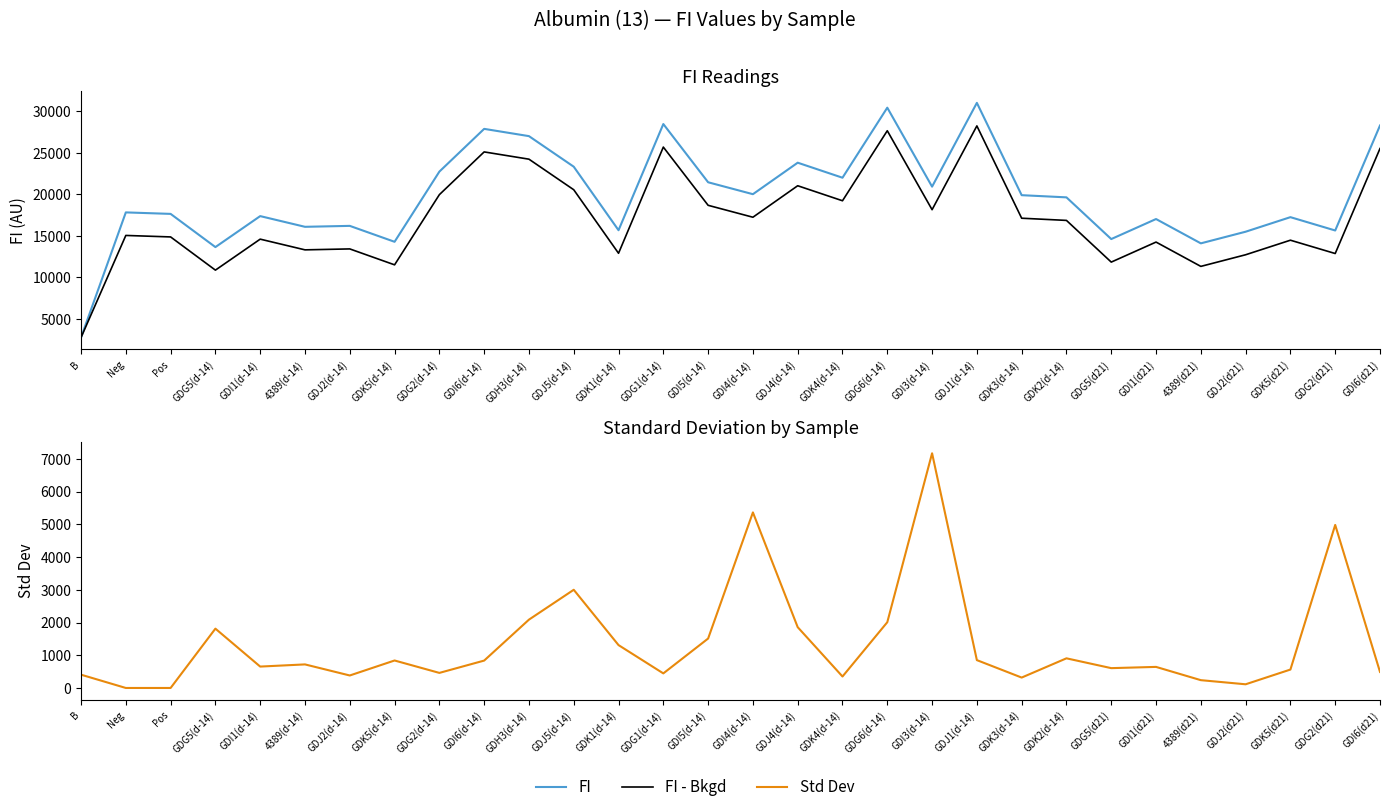

What is the label of the 7th point from the left?

GDJ2(d-14)